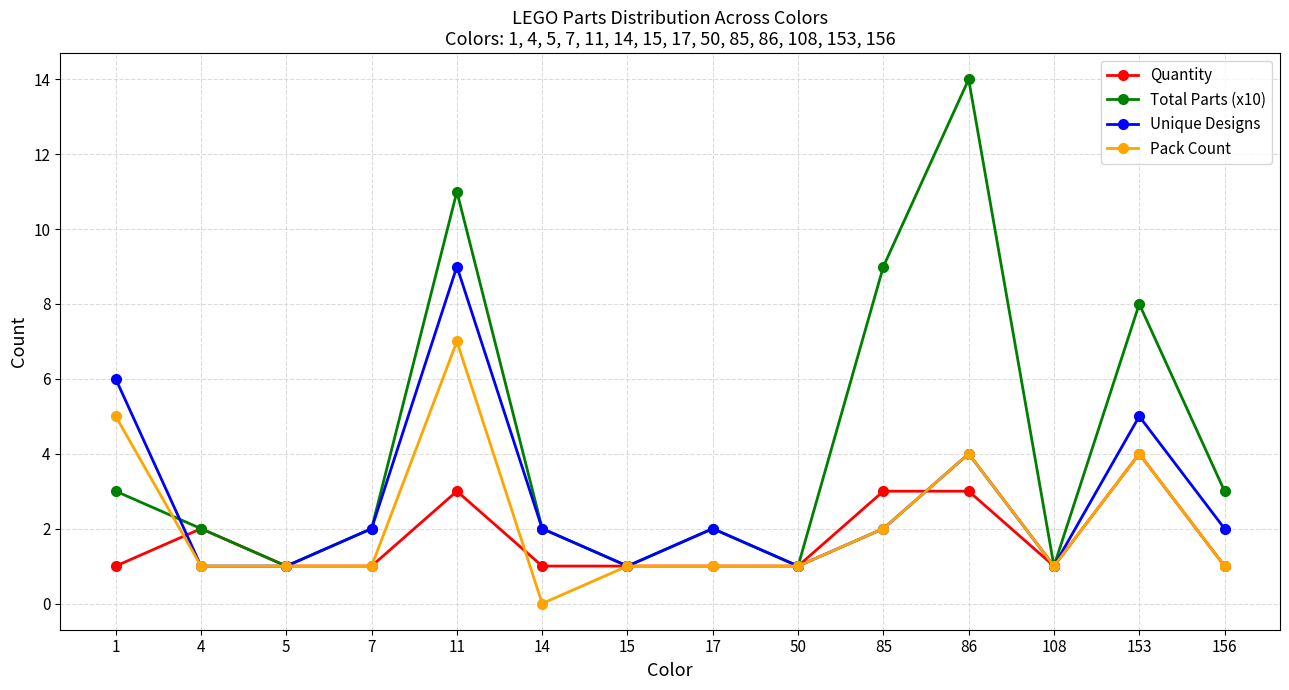

What is the sum of all Total Parts (x10) values?

60